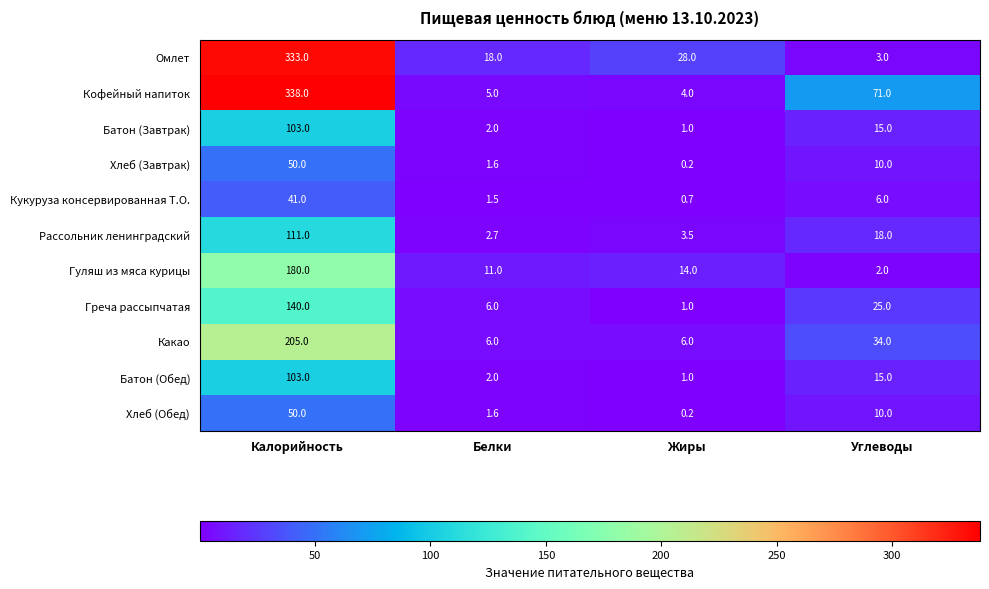

What is the sum of all Кукуруза консервированная Т.О. values?

49.2